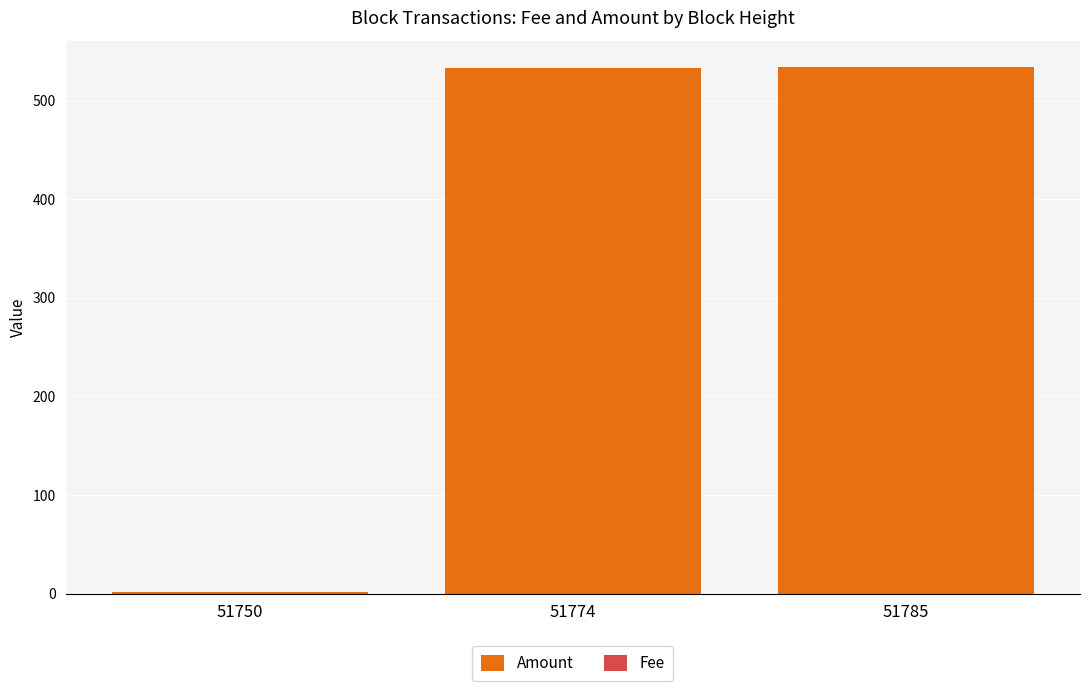

How many bars are there in total?

6